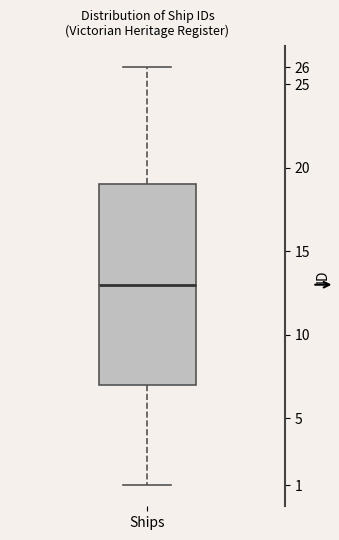

Where is the upper edge of the box for Ships on the y-axis? The values are not printed on the chart, so give them approximately, as read against the axis.

19